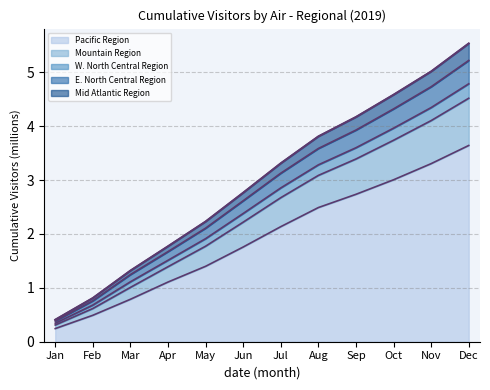

True or false: the data shows 5.7 at Sep.

False